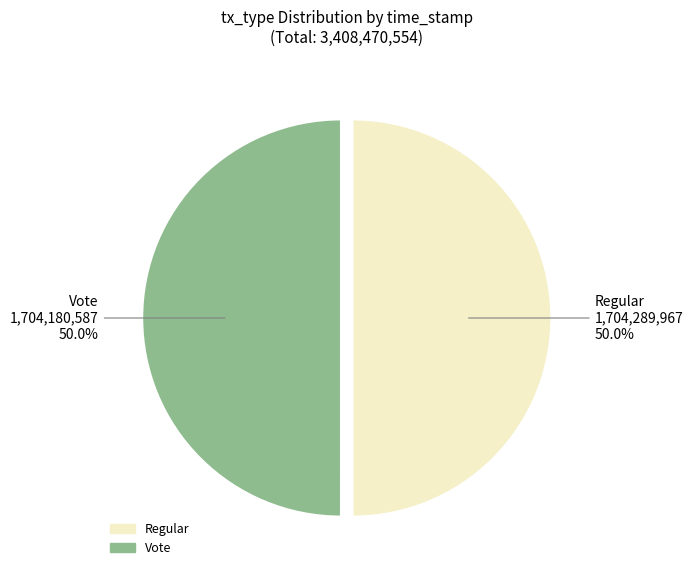

What is the ratio of the value at Vote to the value at Regular?

1.0